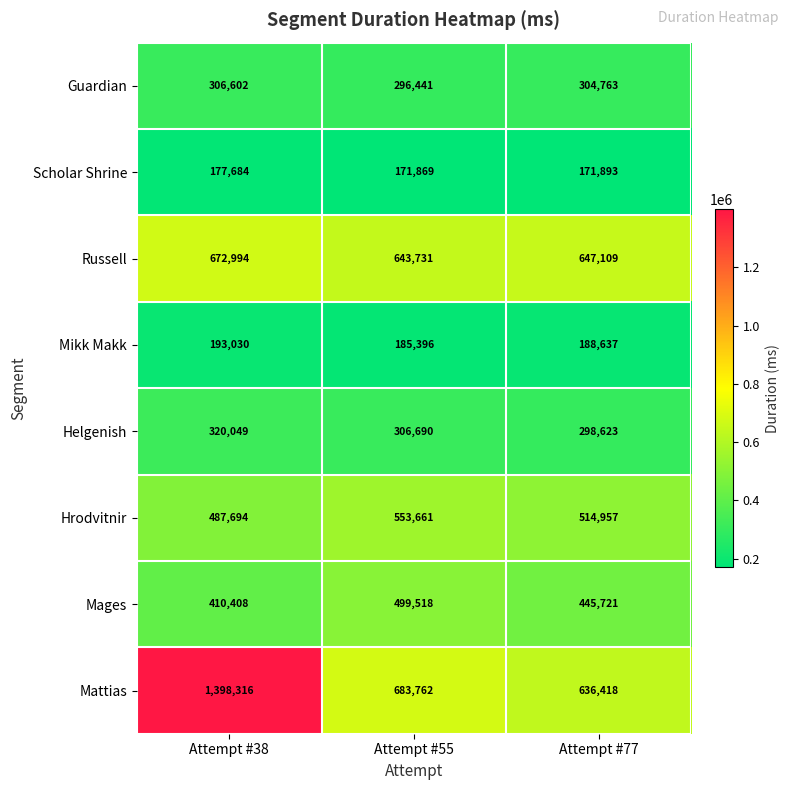

Count the number of categories in the chart.

3